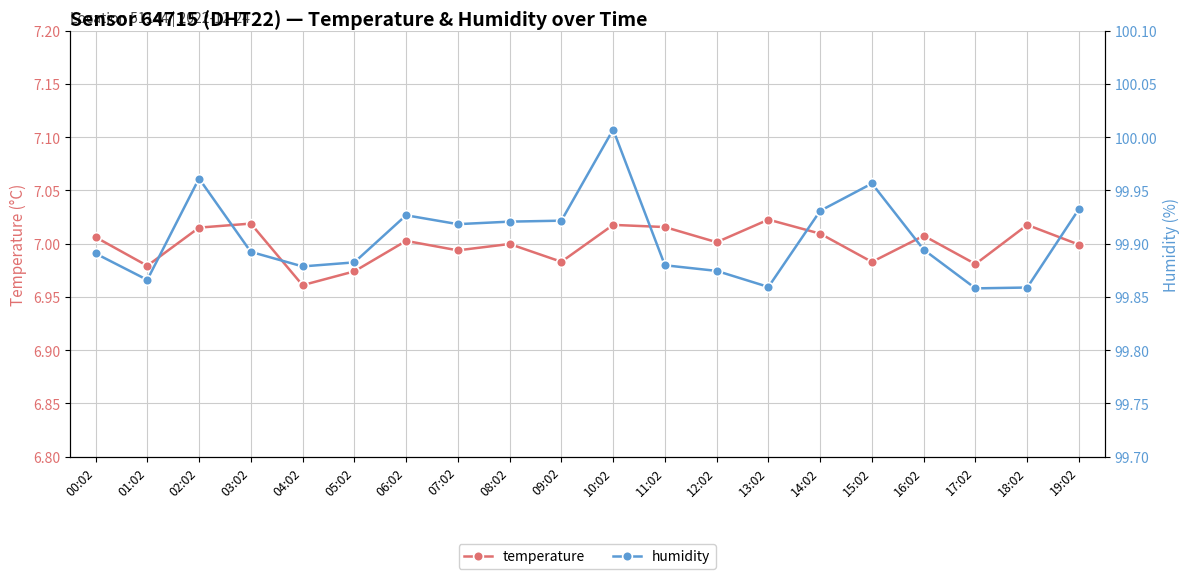

The temperature series shows 7.0 at 11:02. True or false?

True